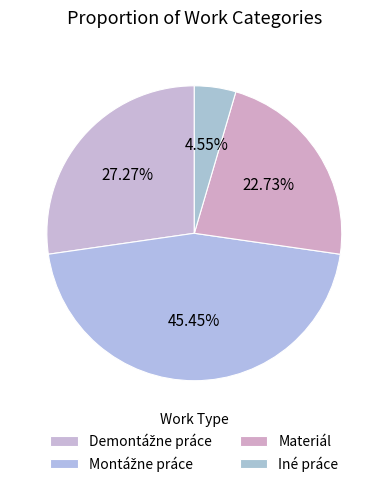

Count the number of slices in the pie.

4